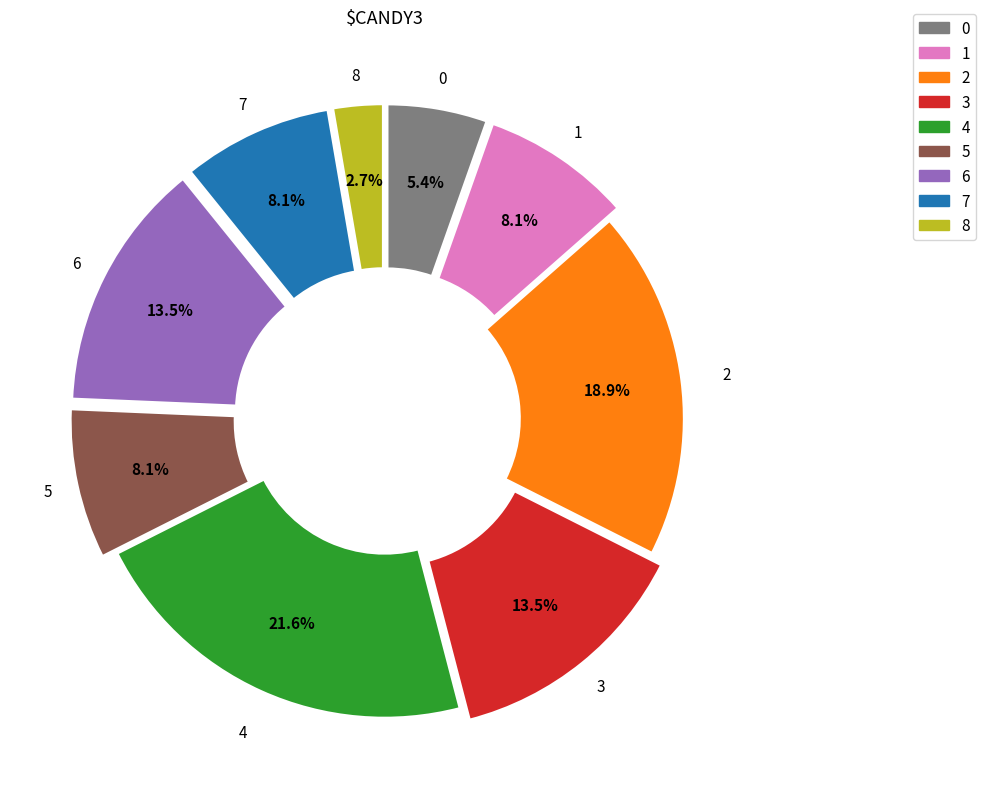

To the nearest percent, what is the average slice percentage?

11%